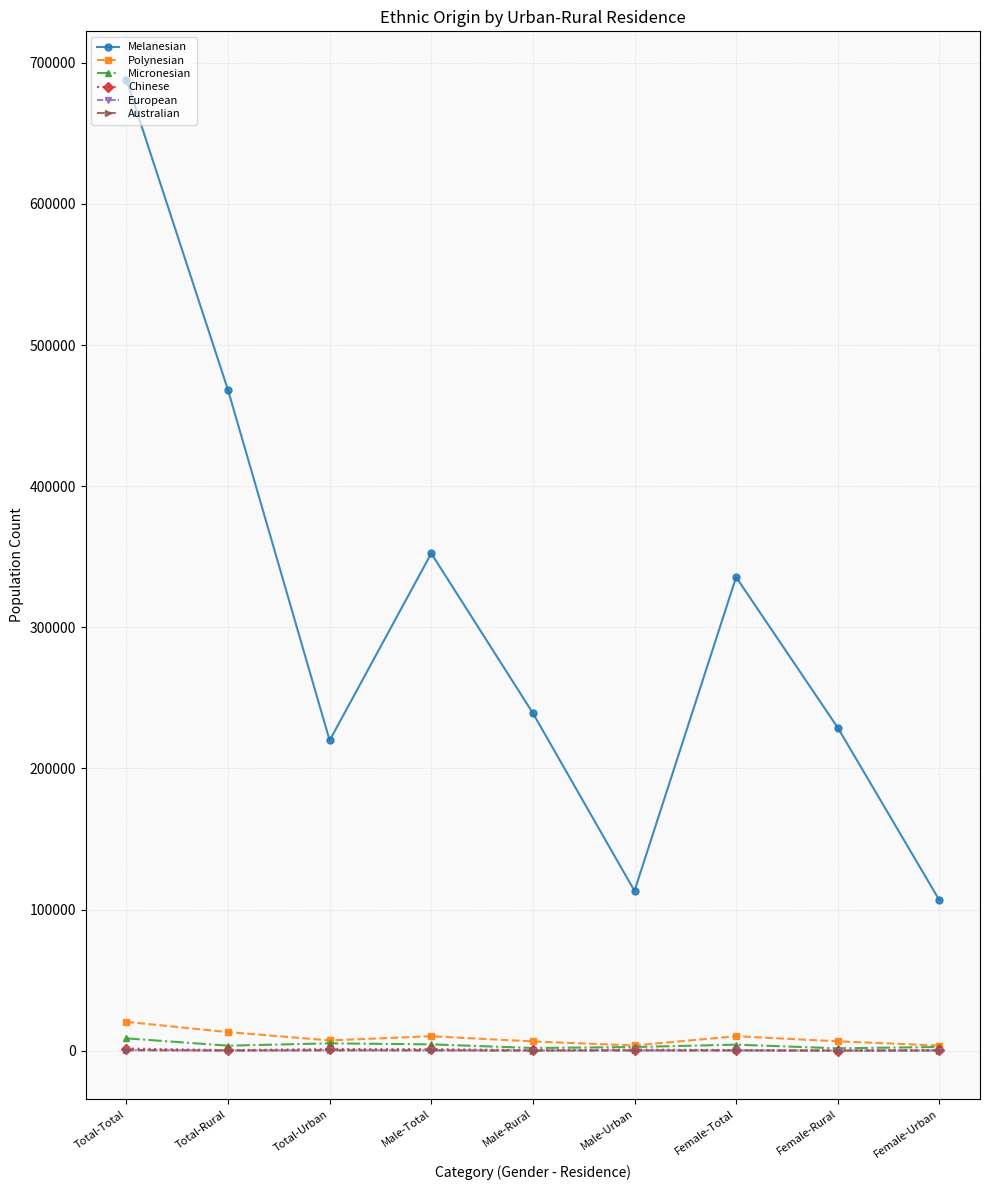

How many series are shown in this chart?

6